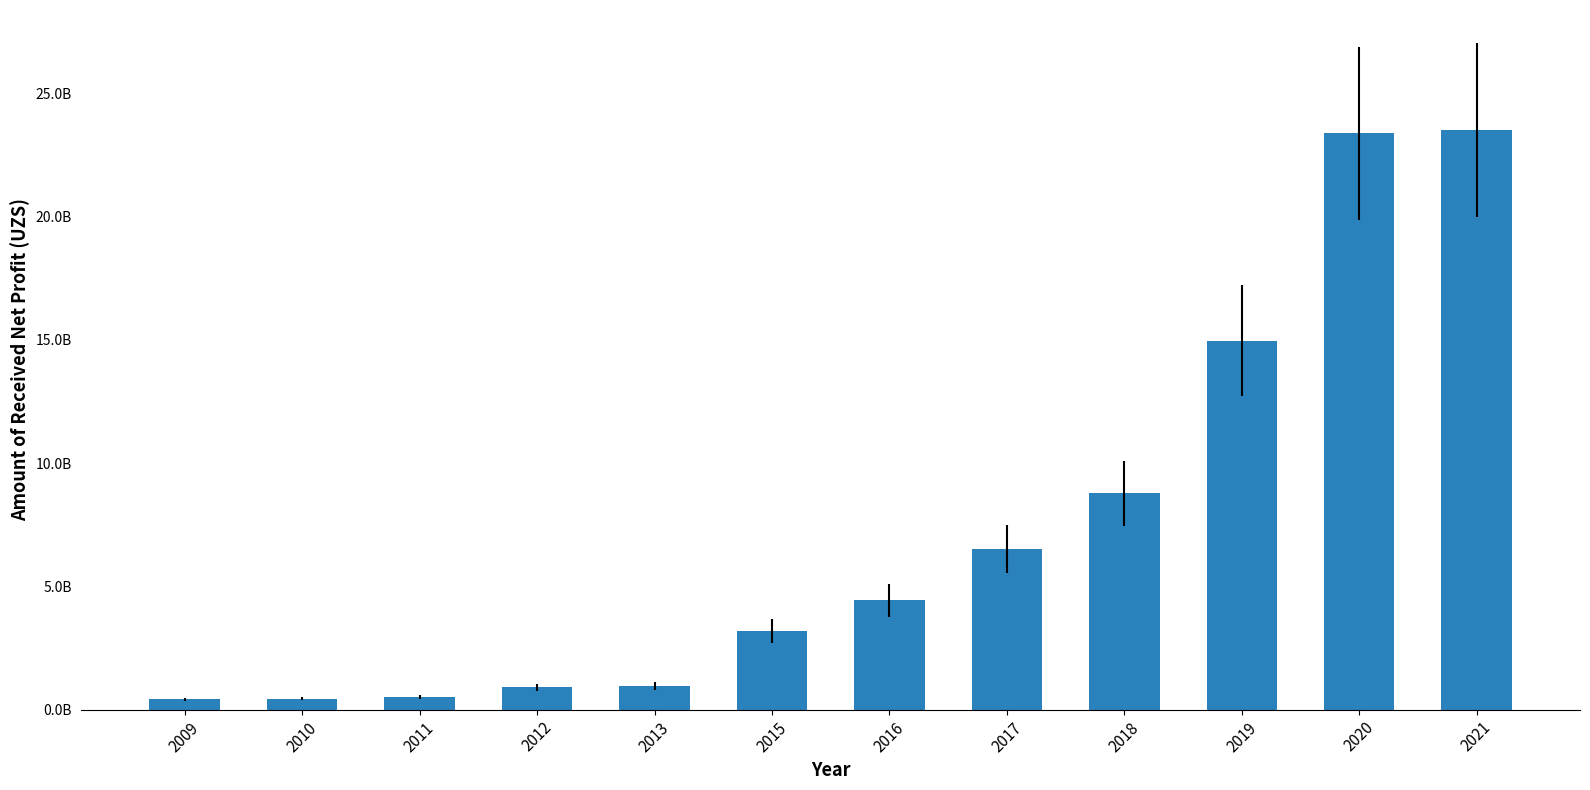

Are the bars horizontal?

No